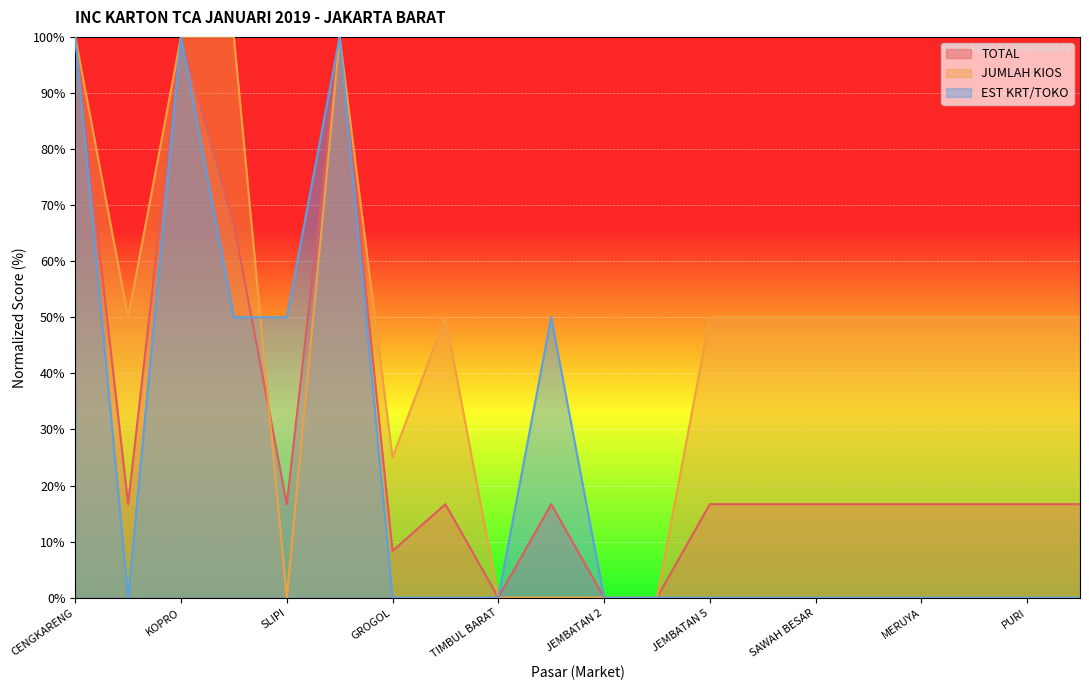

The value of JUMLAH KIOS at PURI is 85.5. True or false?

False